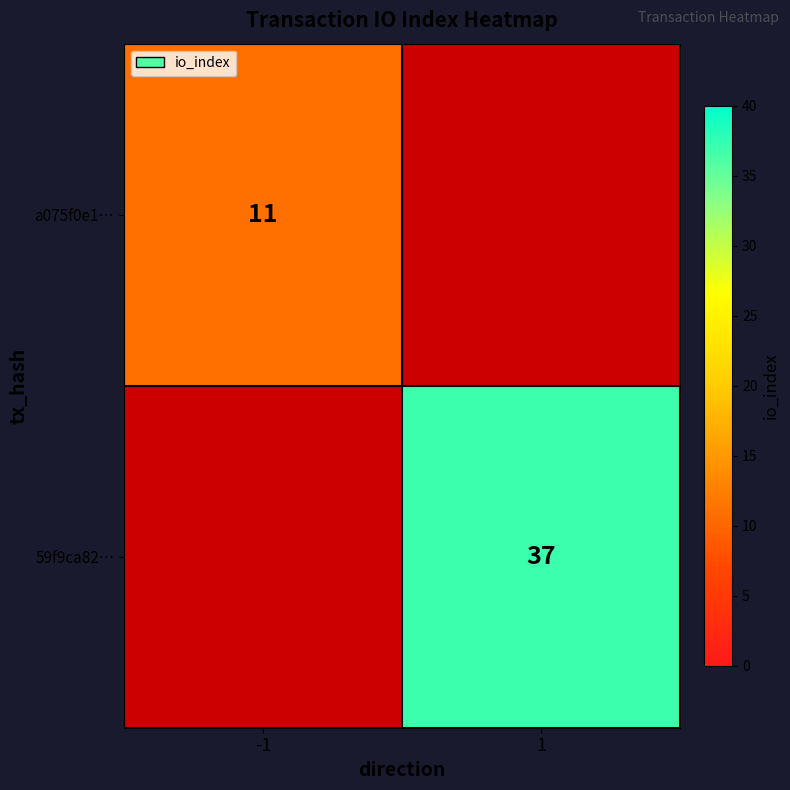

Is the value of 59f9ca82… at 1 greater than the value of a075f0e1… at -1?

Yes